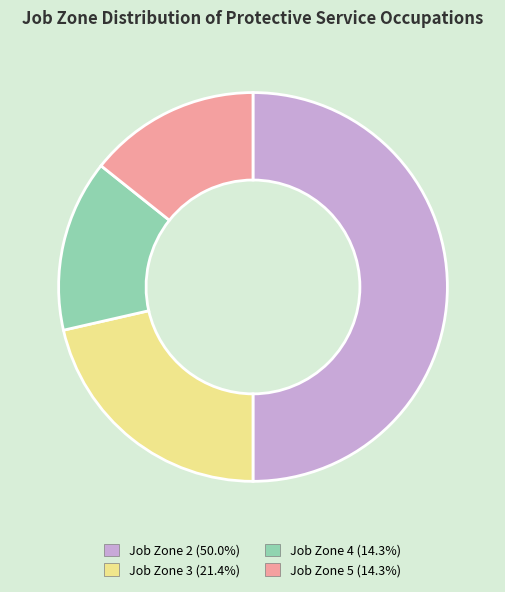

Approximately how many times larger is the value at Job Zone 3 (21.4%) compared to Job Zone 2 (50.0%)?

0.4